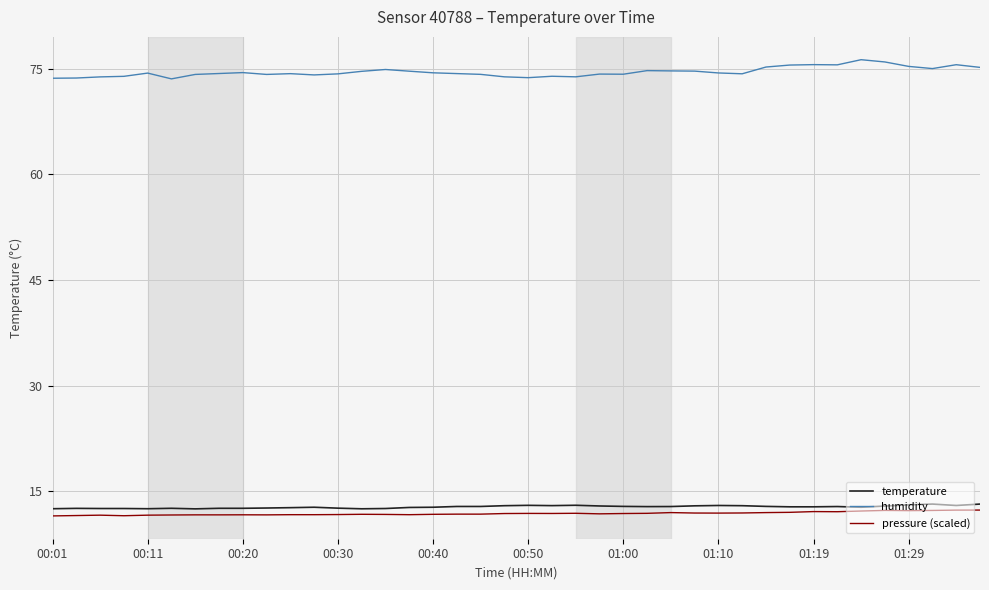

True or false: temperature and humidity intersect in this chart.

False